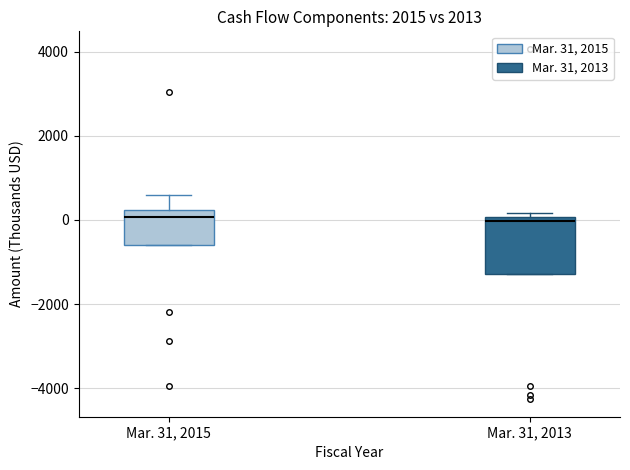

Reading left to right, read every box against the y-axis: the position of its median line, the range the box covers, and the ends of its whiskers. The values are not printed on the chart, so give them approximately, as read against the axis.

Mar. 31, 2015: median 0, box -600 to 200, whiskers -600 to 600
Mar. 31, 2013: median 0 (just below the box's upper edge), box -1200 to 0, whiskers -1200 to 200